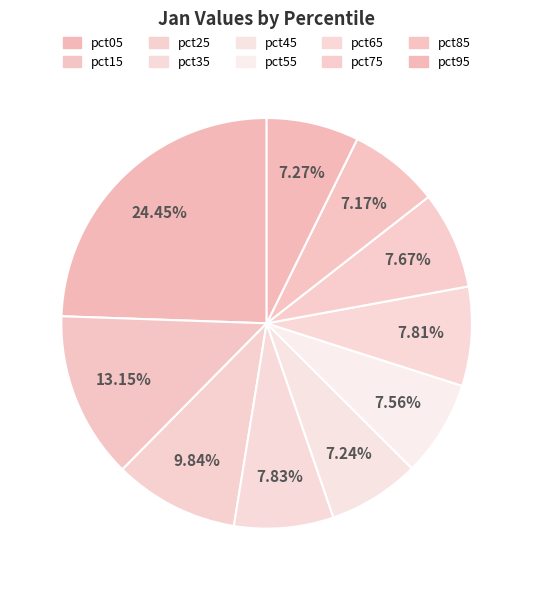

Is pct35 the majority of the pie?

No